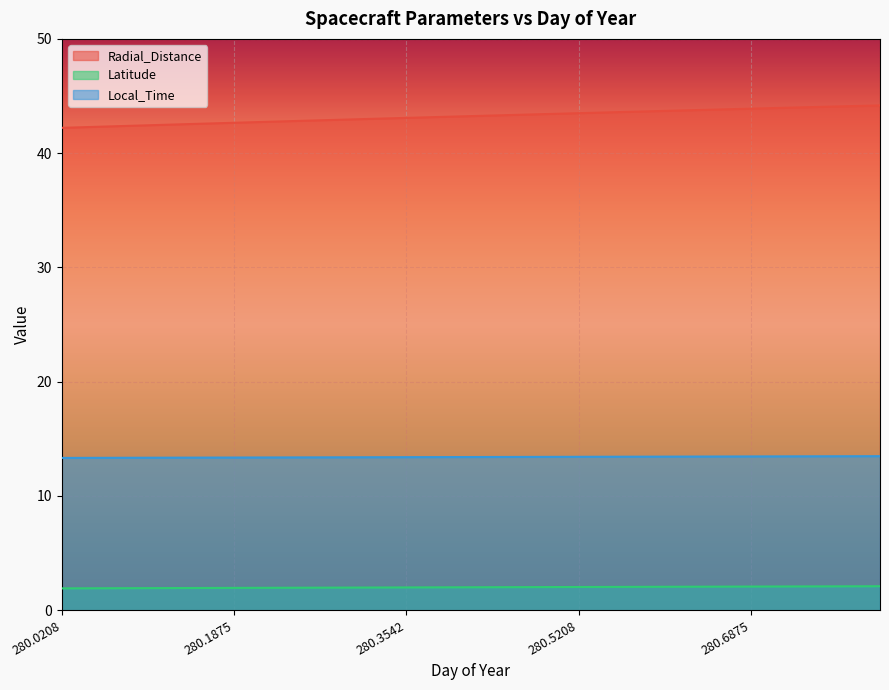

What is the spread (max minus min) of values at 280.5625?

41.6